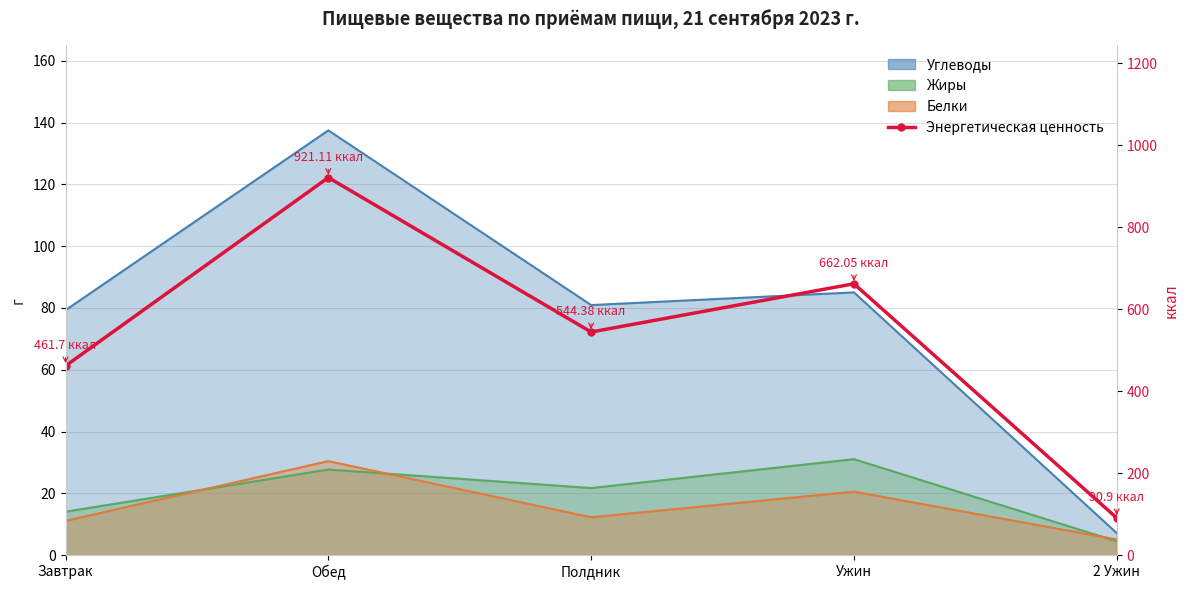

True or false: the data has more than 1 interior local peaks.

True